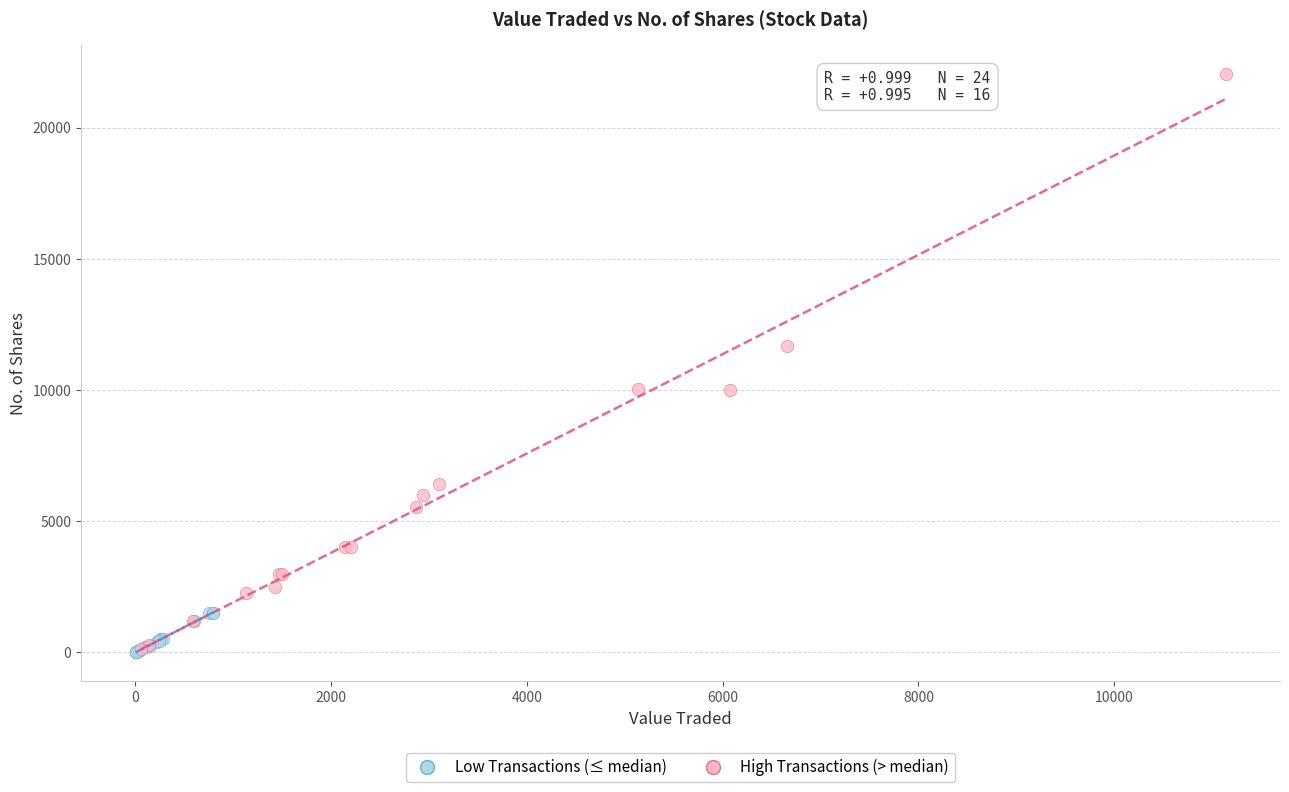

Which series reaches the maximum Y coordinate?

High Transactions (> median)